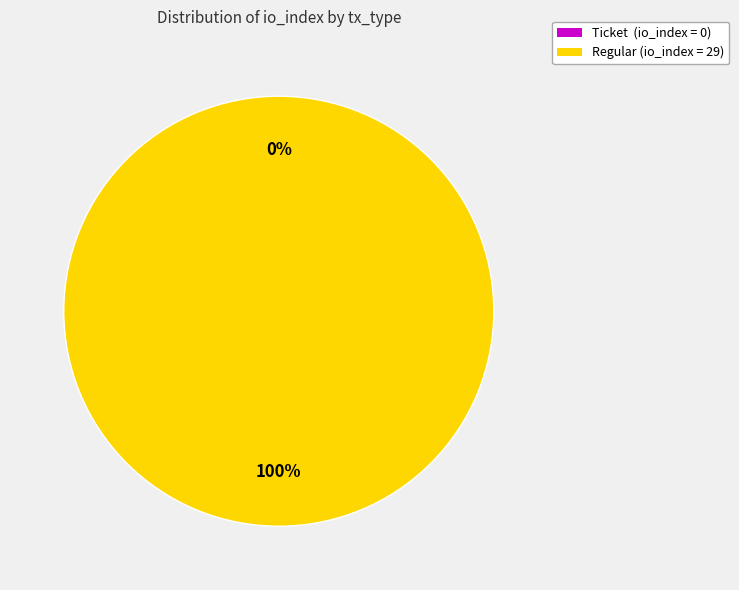

How many slices are in this pie chart?

2